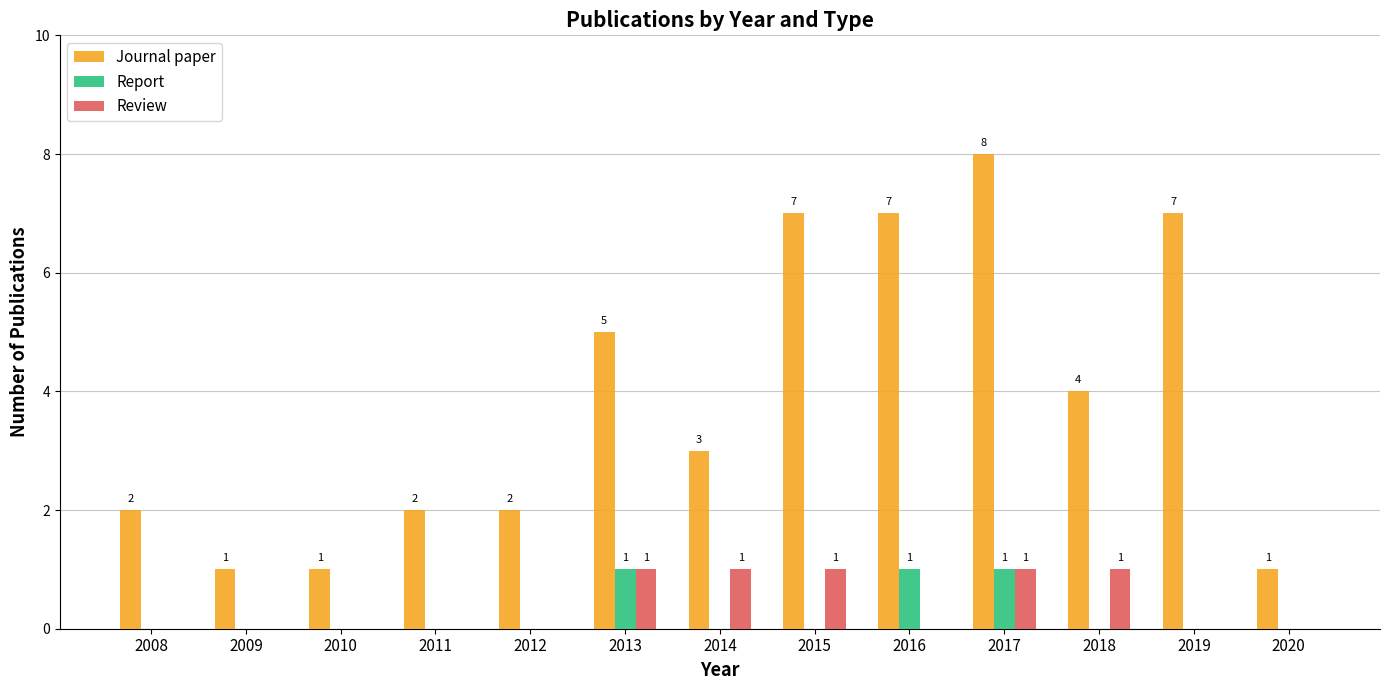

Which series has the widest spread of values?

Journal paper